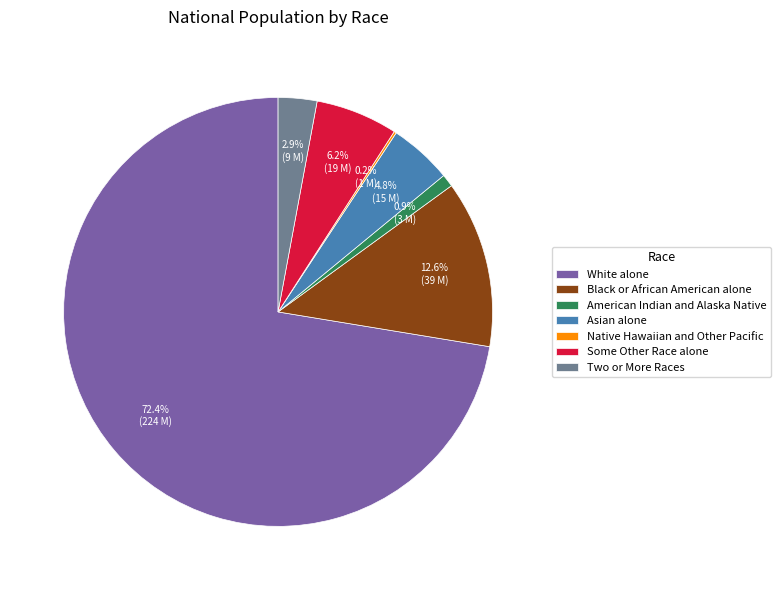

Between White alone and Asian alone, which is larger?

White alone